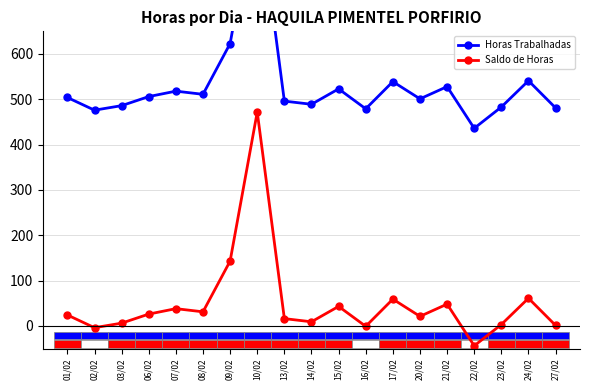

Where is Horas Trabalhadas nearest to the value 694?

09/02